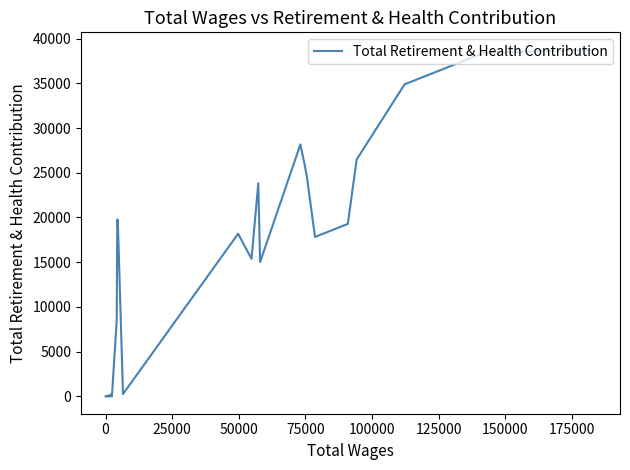

How many values are above zero?

26